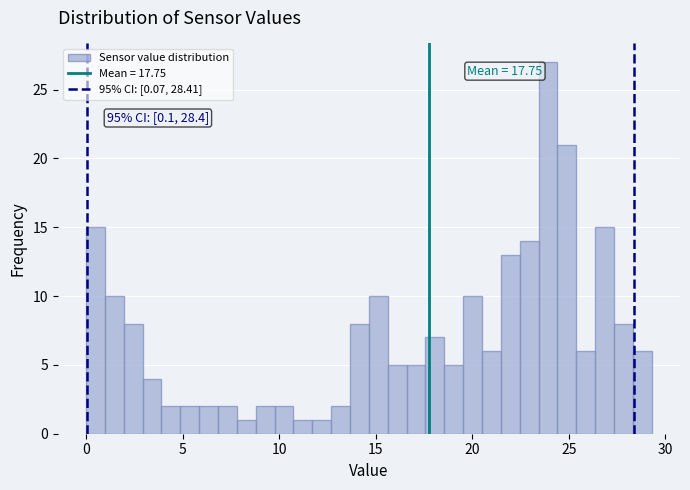

Read against the x-axis, roughly where is the centre of the tallest bar?

24.0